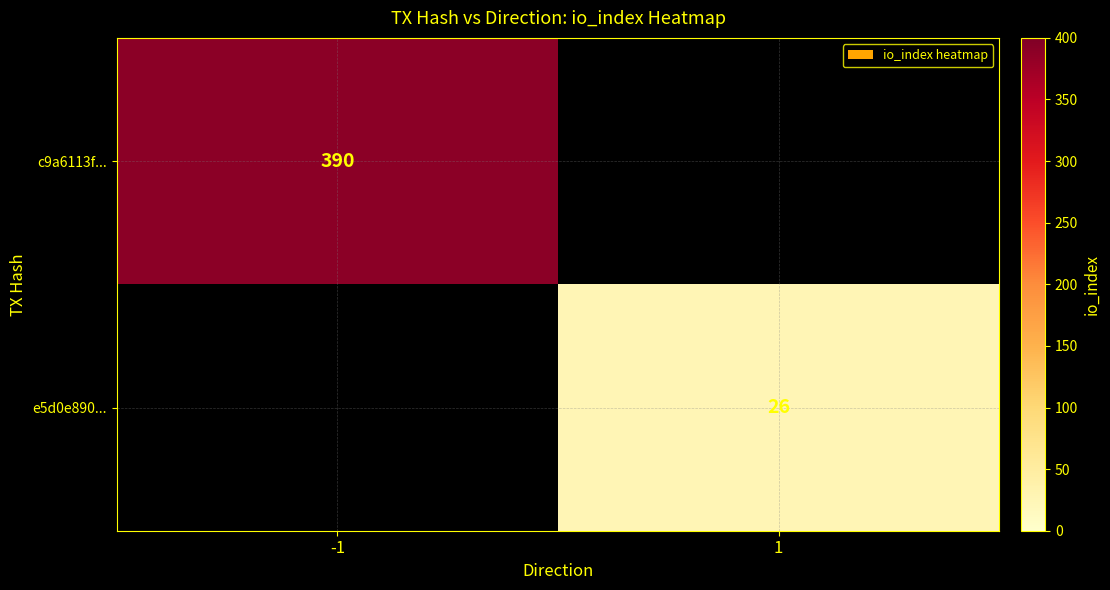

The c9a6113f... series shows 390 at -1. True or false?

True